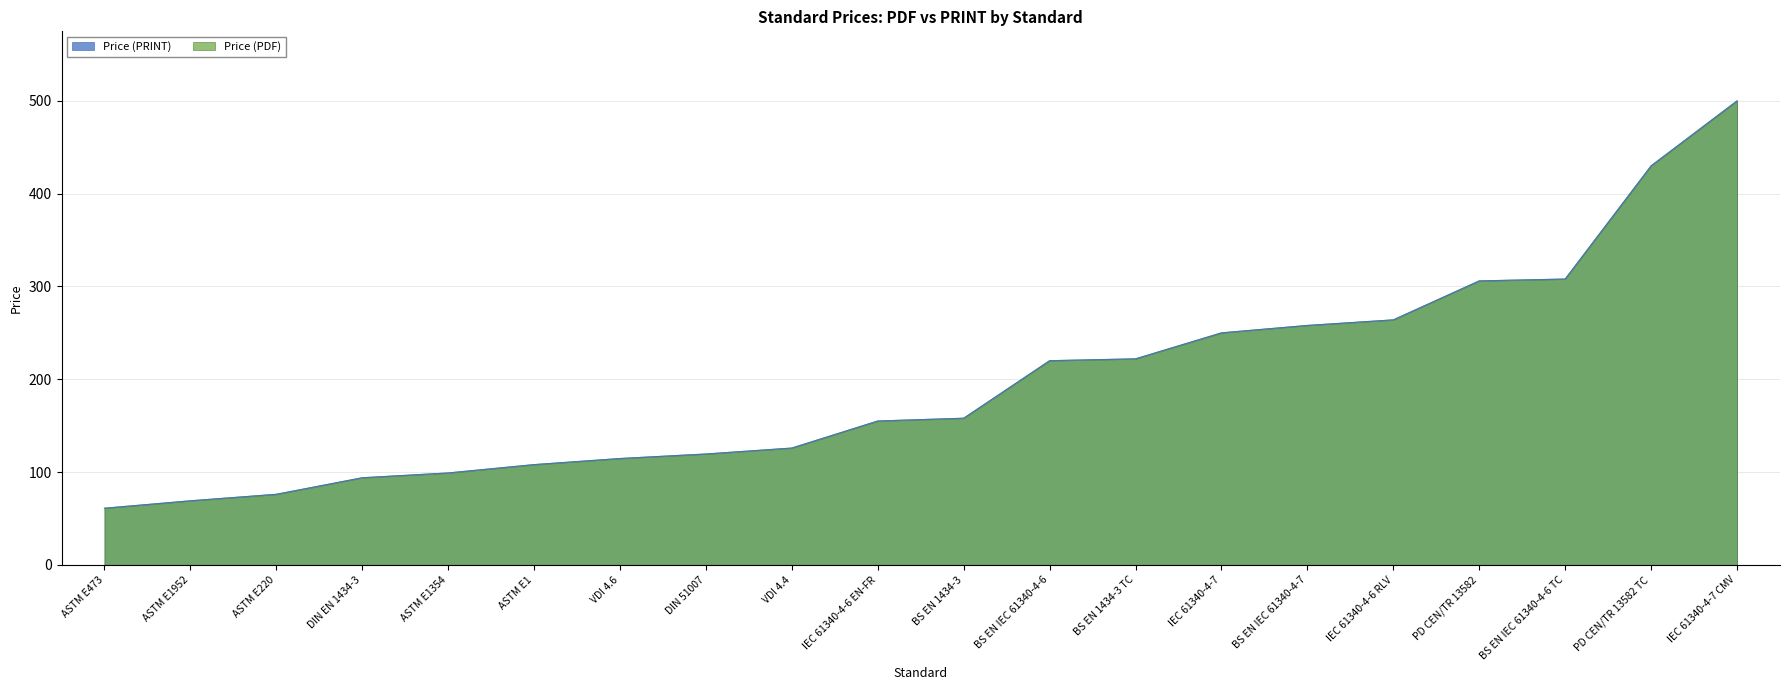

True or false: Price (PDF) and Price (PRINT) cross at least once.

False